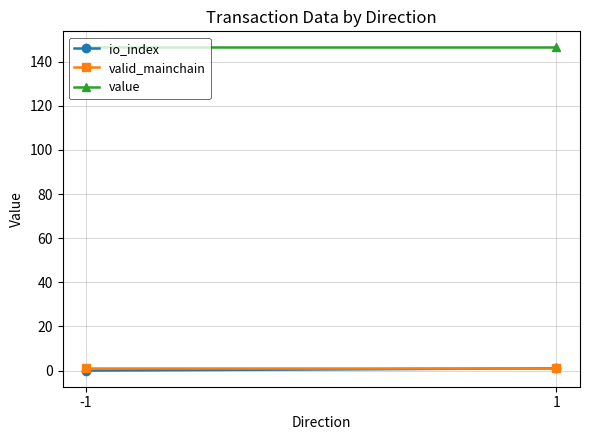

Which category has the lowest value in the value series?

-1